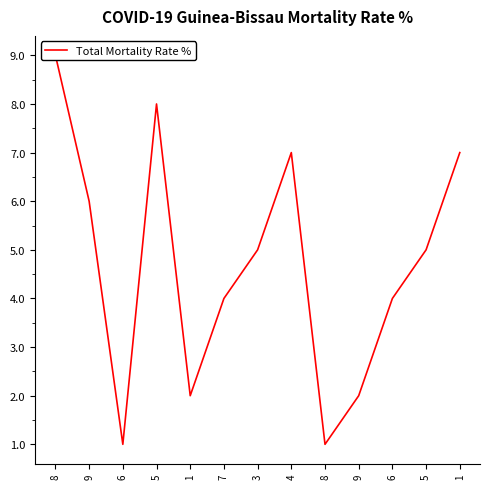

Rank the categories by value from highest to lowest.

8, 5, 4, 1, 9, 3, 5, 7, 6, 1, 9, 6, 8